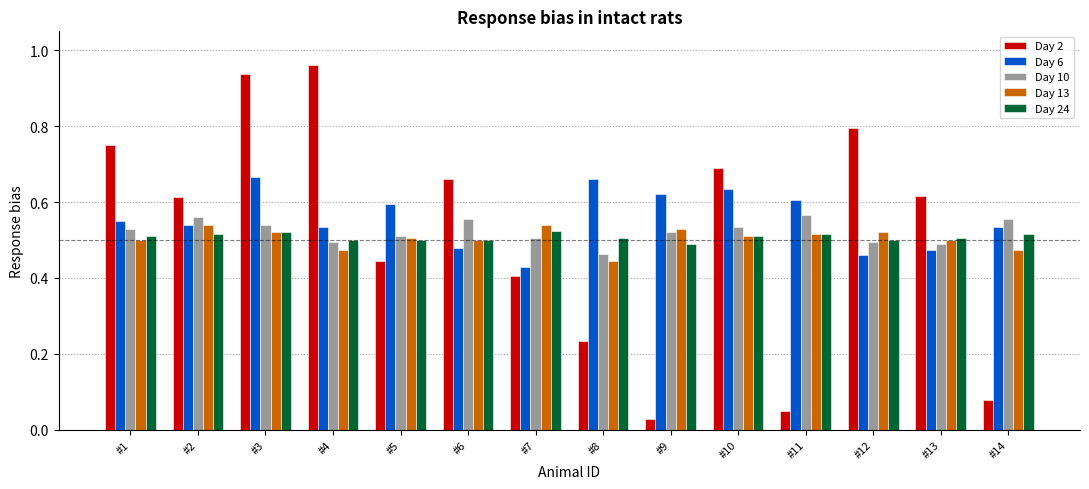

Which category has the lowest value across all series?

#9